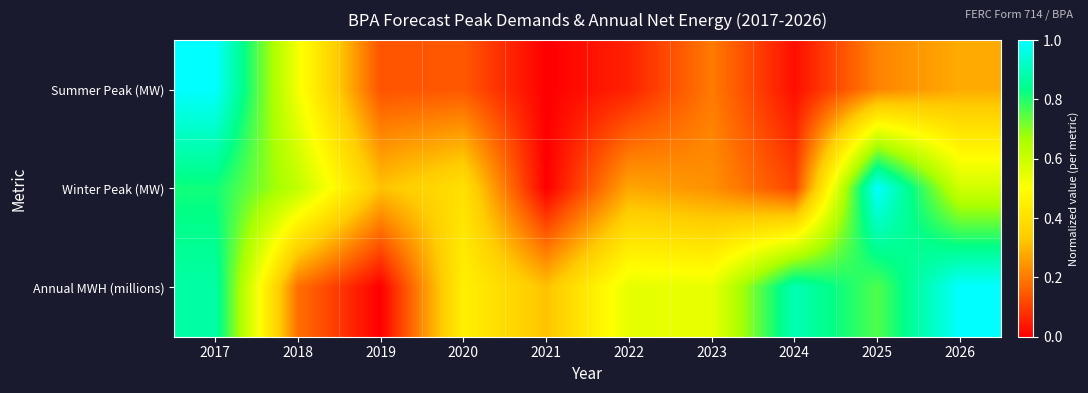

At which category is the sum across all series the highest?

2017